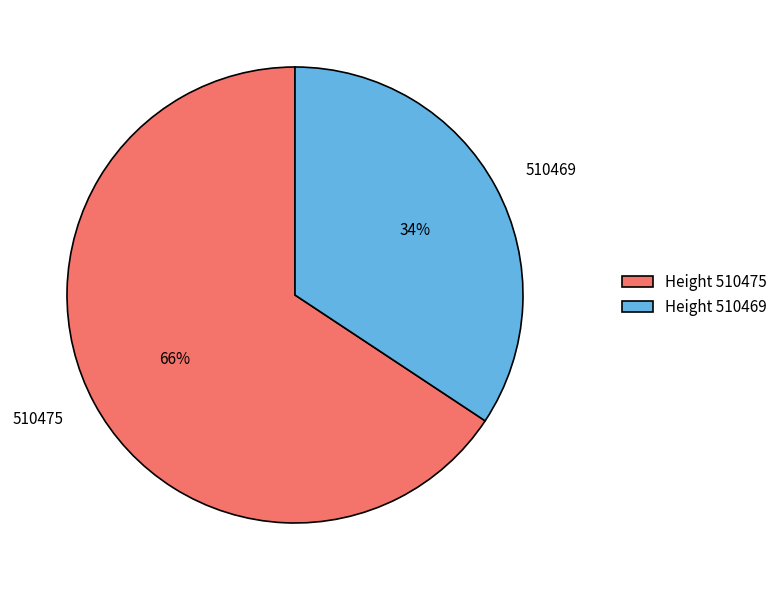

To the nearest percent, what is the average slice percentage?

50%